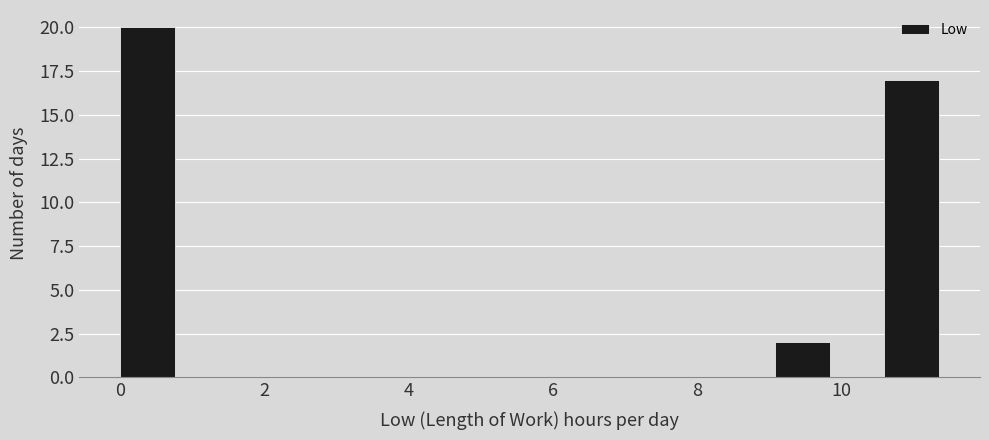

Around what value on the x-axis is the tallest bar? Give the approximate position of its centre, as read against the axis.

0.4